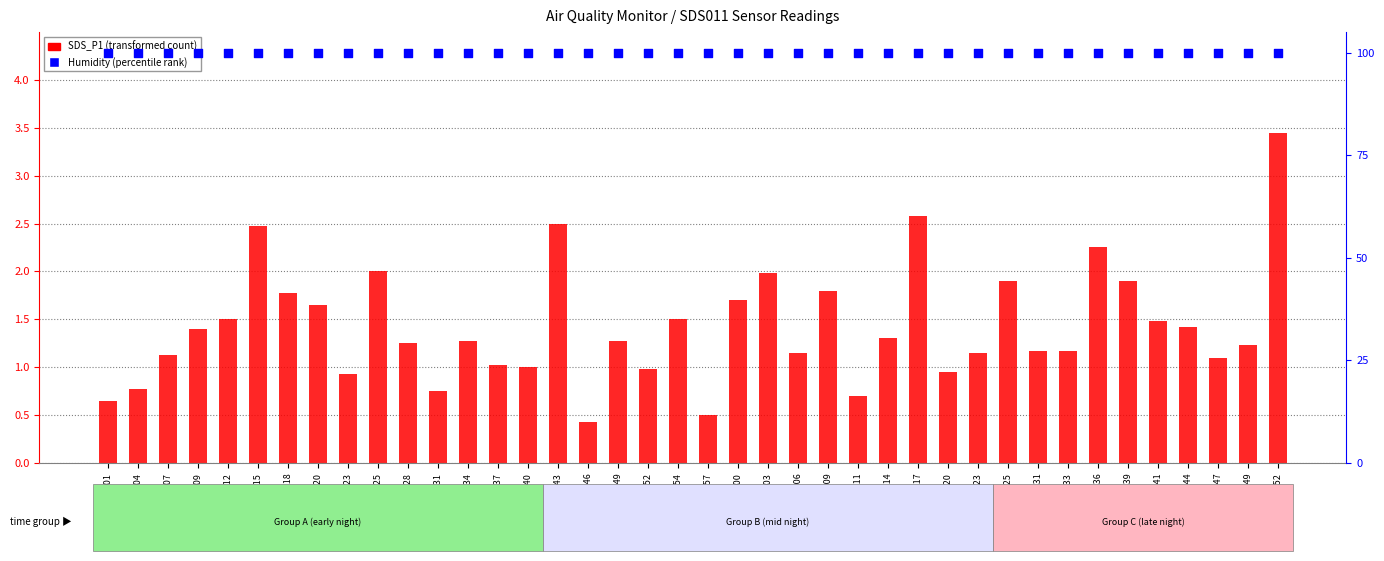

Which series contains the lowest Y value?

SDS_P1 (transformed count)